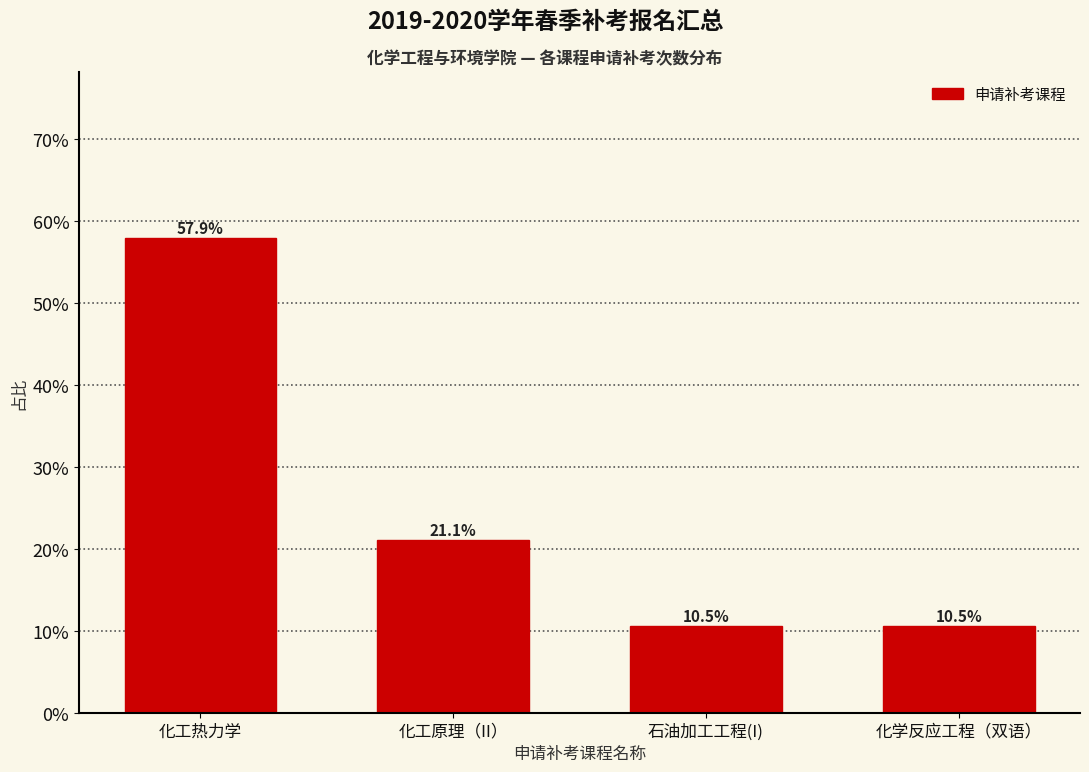

Reading left to right, transcribe all the data shown in this chart.

化工热力学=57.9	化工原理（II）=21.1	石油加工工程(I)=10.5	化学反应工程（双语）=10.5